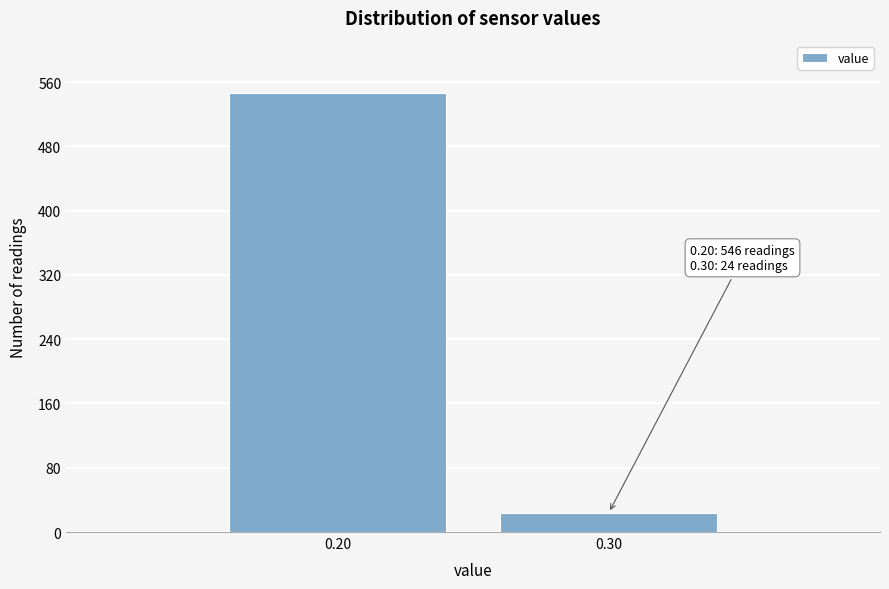

Reading left to right, what are all the values shown in this chart?

0.20=546	0.30=24